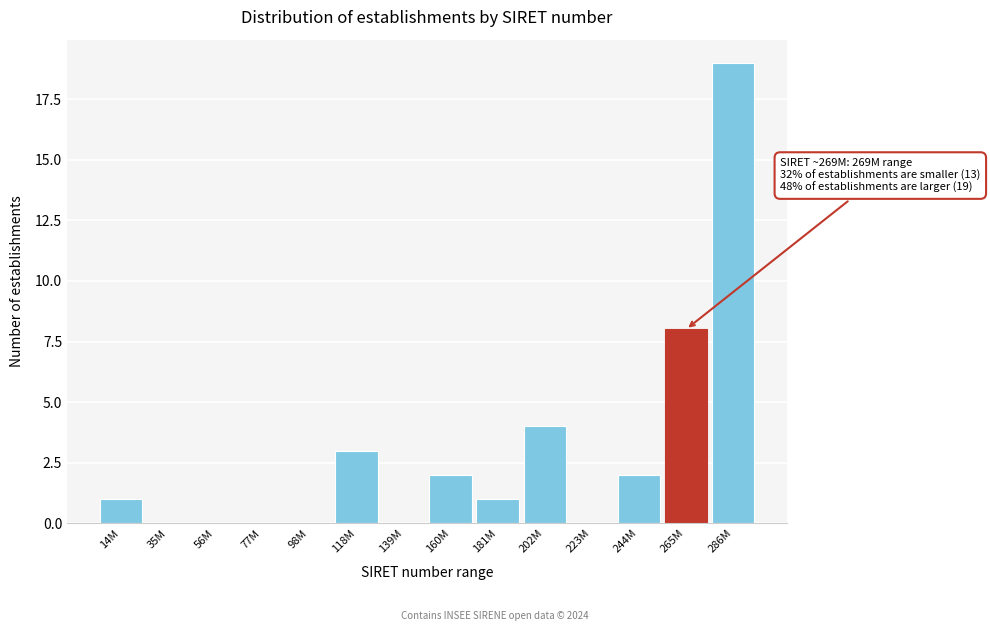

Reading left to right, list all the values displayed in this chart.

14M=1	35M=0	56M=0	77M=0	98M=0	118M=3	139M=0	160M=2	181M=1	202M=4	223M=0	244M=2	265M=8	286M=19